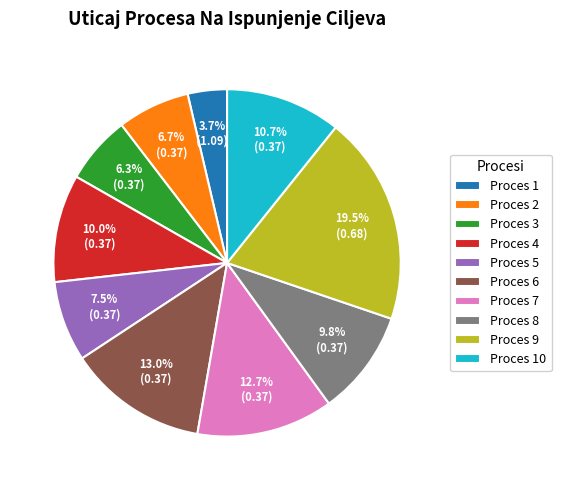

Is it true that Proces 6 is 13% of the pie?

True